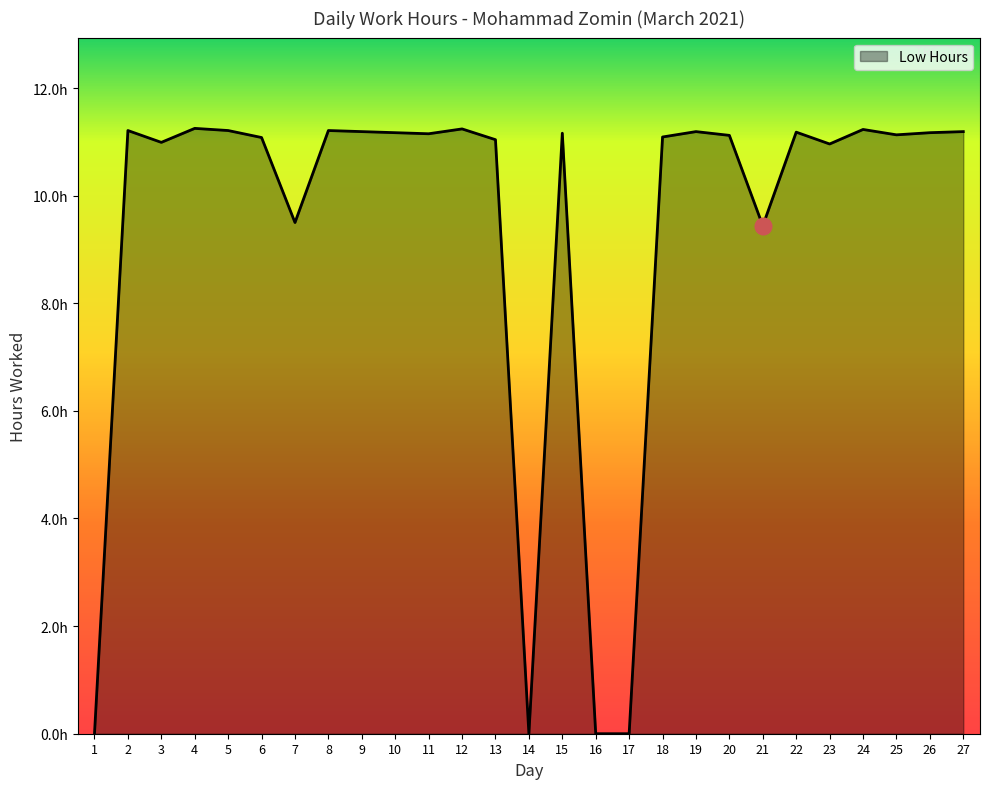

Does the chart have visible grid lines?

No